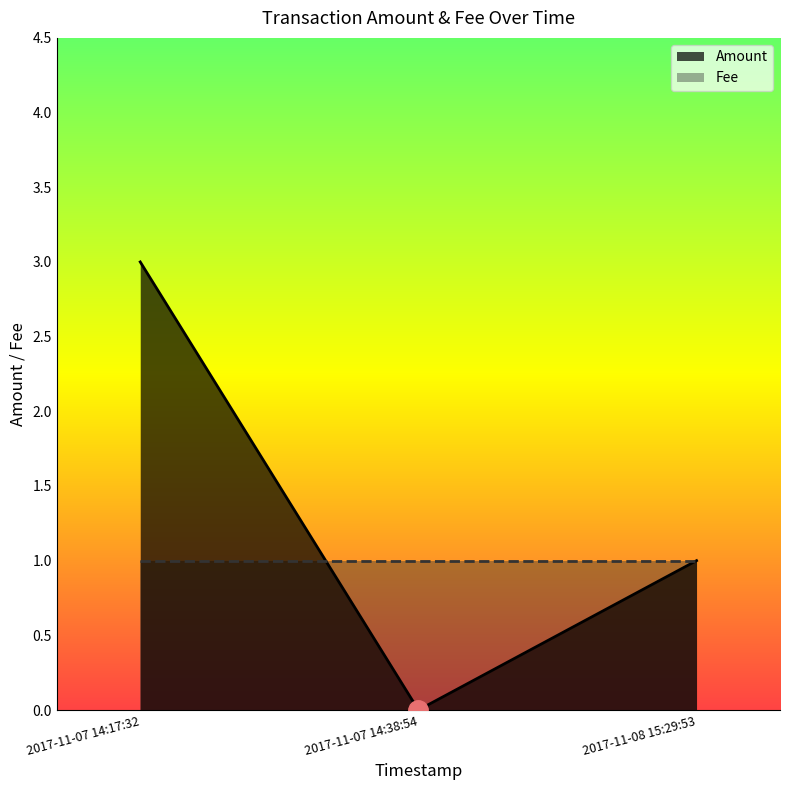

Between 2017-11-07 14:38:54 and 2017-11-08 15:29:53, which series saw the biggest shift?

Amount